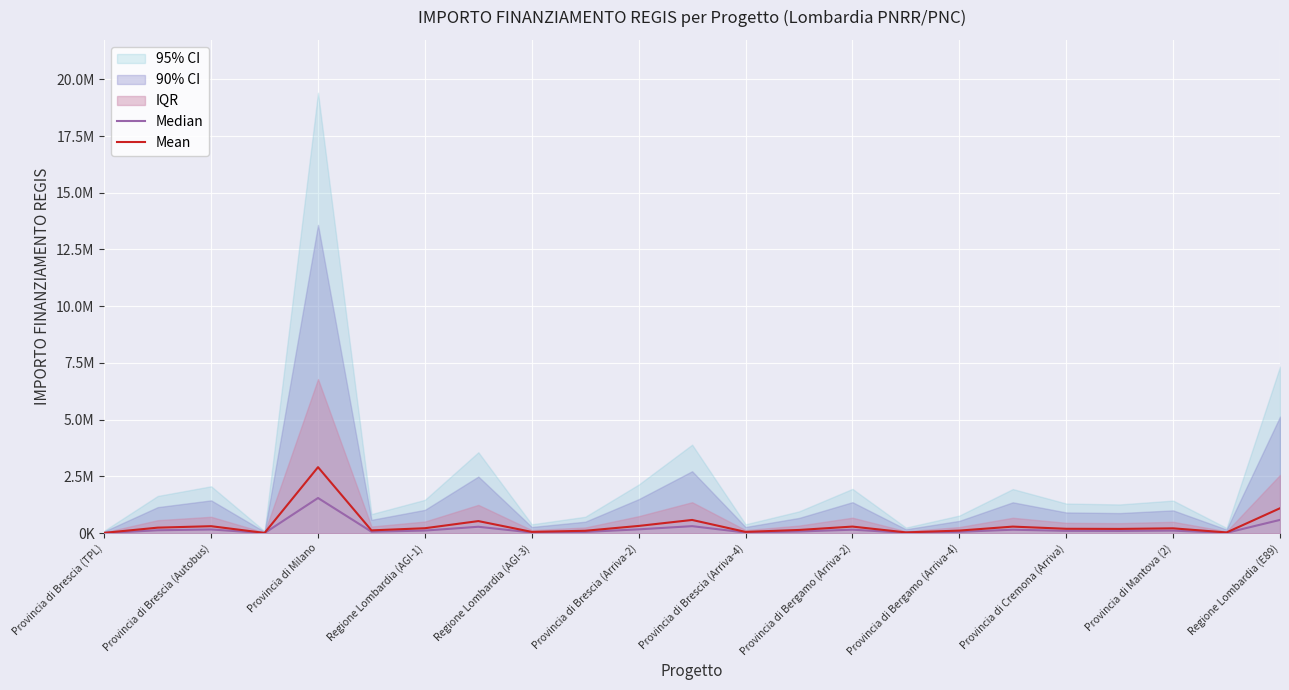

True or false: Median and Mean cross at least once.

False